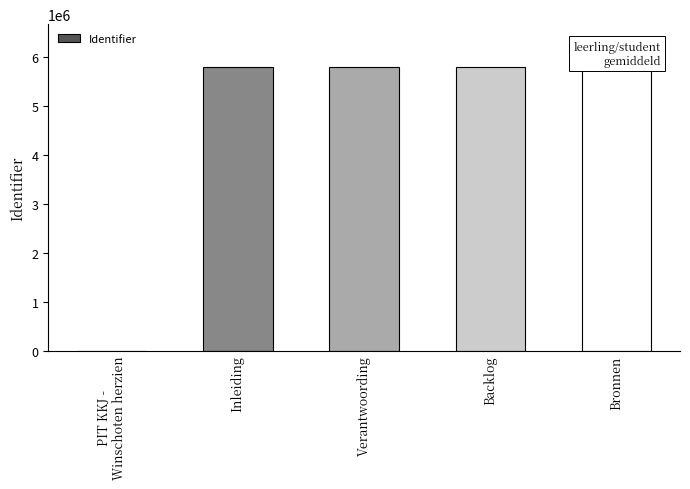

What is the sum of the values at Bronnen and Backlog?

11583287